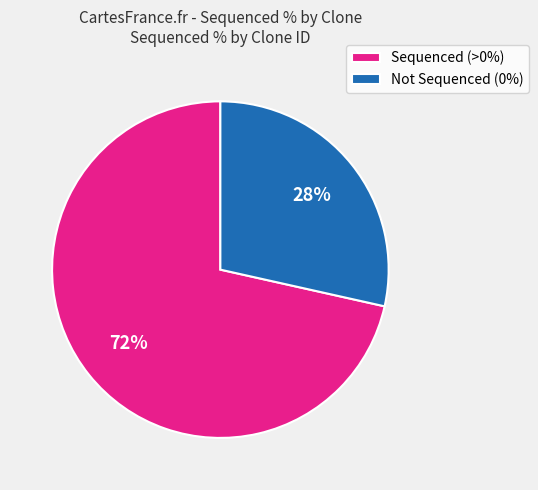

Is there any slice that represents more than half of the pie?

Yes